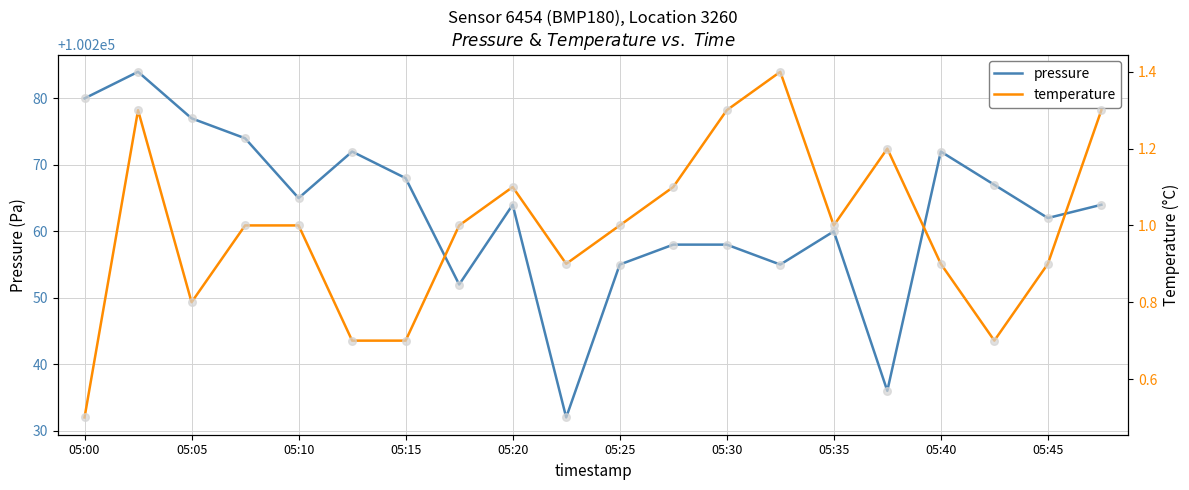

Which series contains the highest Y value?

pressure